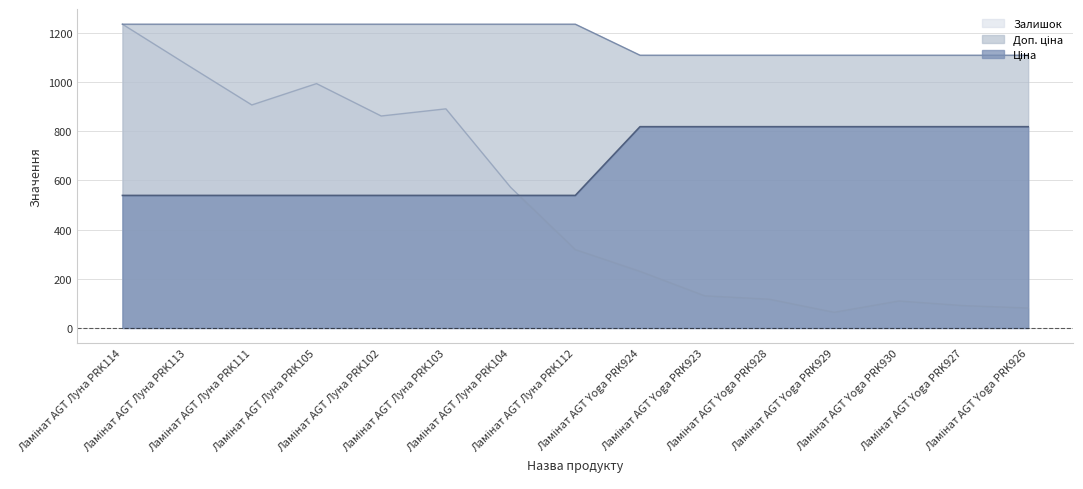

Does the chart have visible grid lines?

Yes